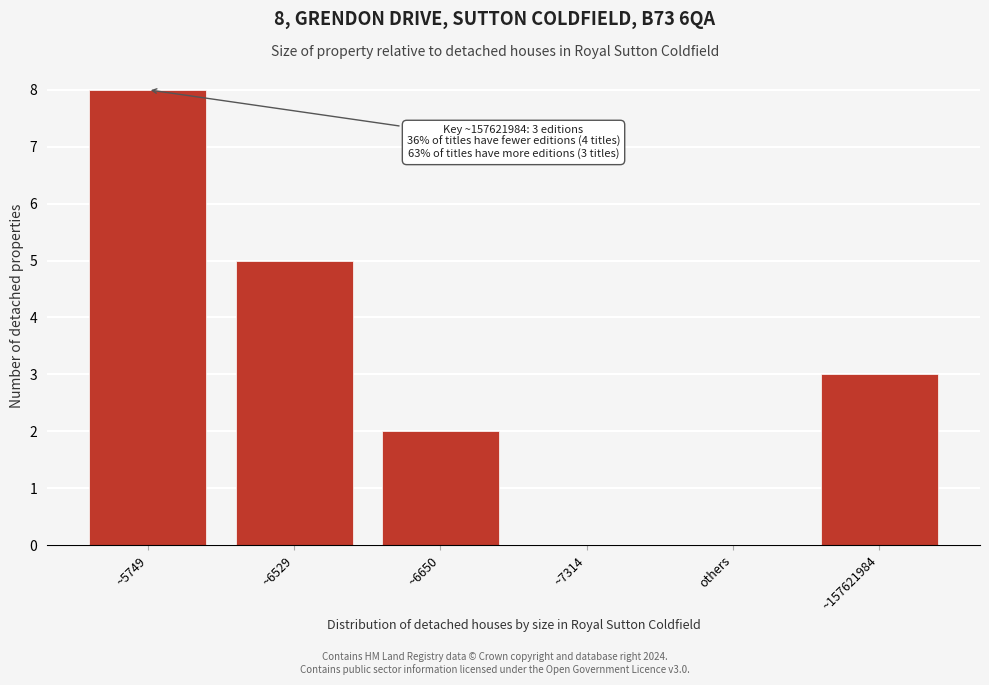

Reading left to right, transcribe all the data shown in this chart.

~5749=8	~6529=5	~6650=2	~7314=0	others=0	~157621984=3